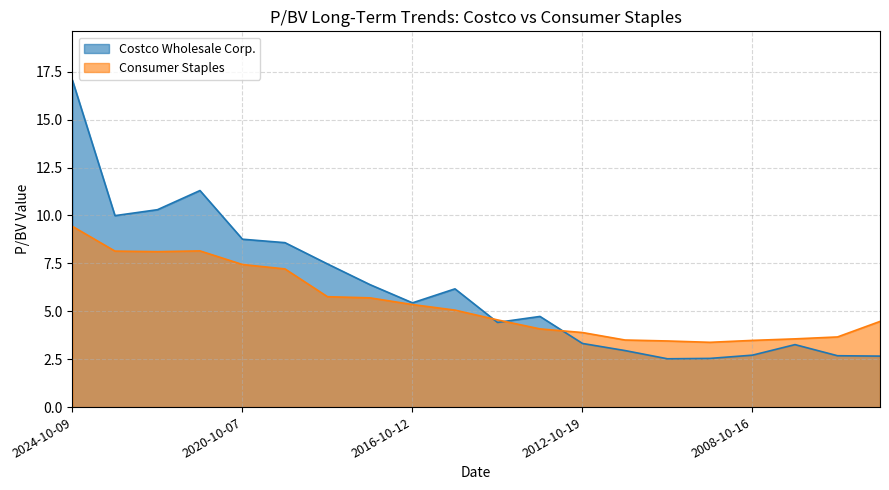

Which series has the widest spread of values?

Costco Wholesale Corp.